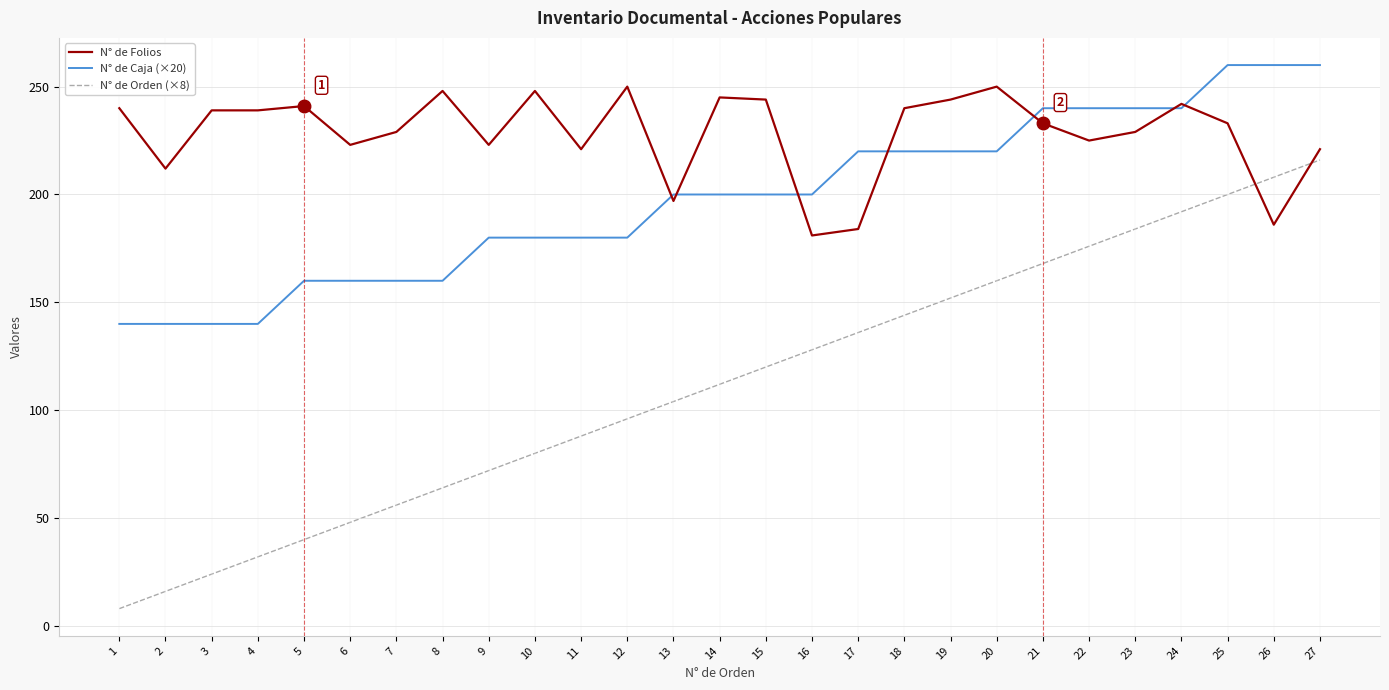

How many lines are shown in the chart?

3